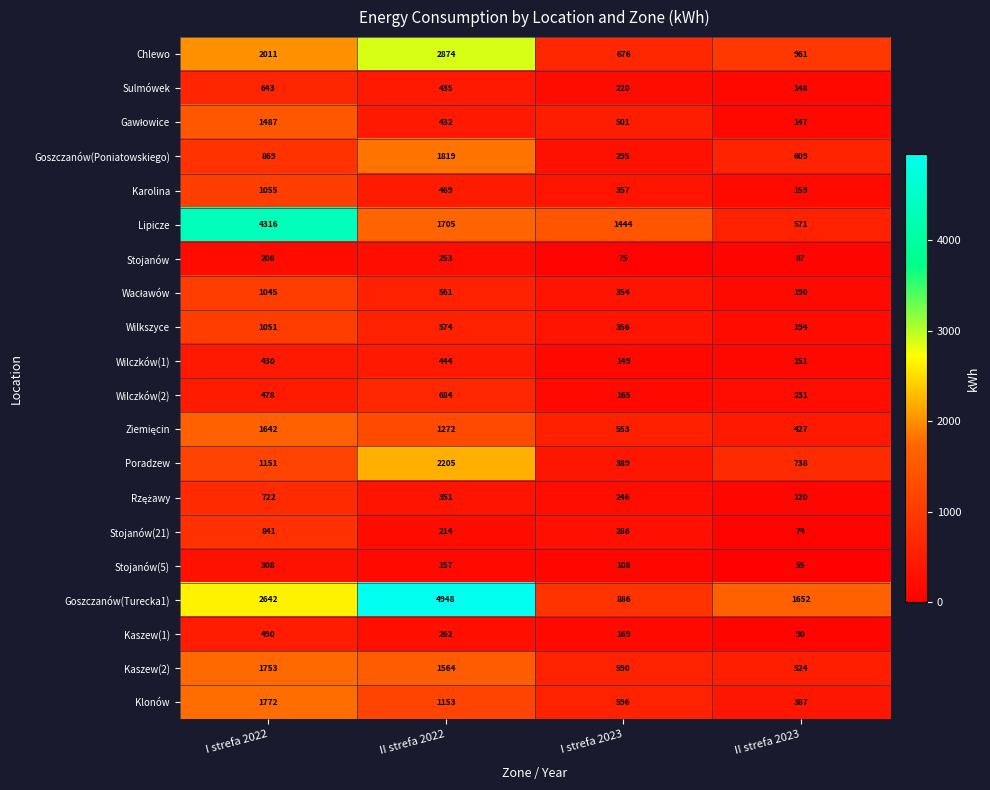

At which category is the sum across all series the highest?

I strefa 2022